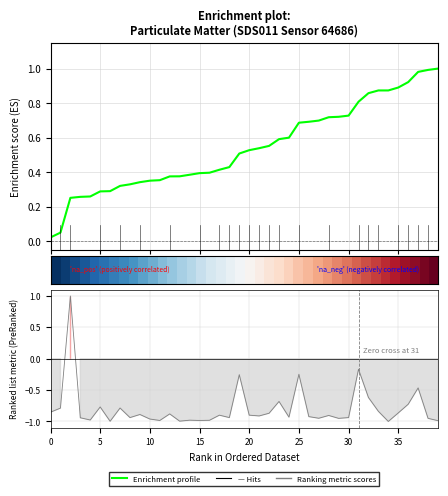

What is the approximate value of Ranking metric scores at 20?

-1.0